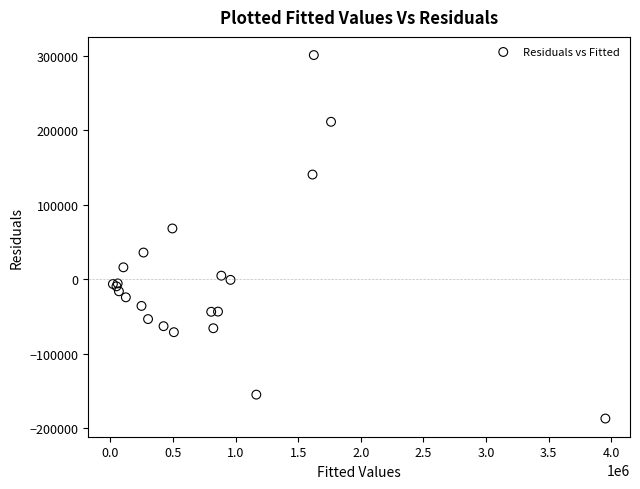

What Y value in the scatter plot is closest to 57104?

68305.4